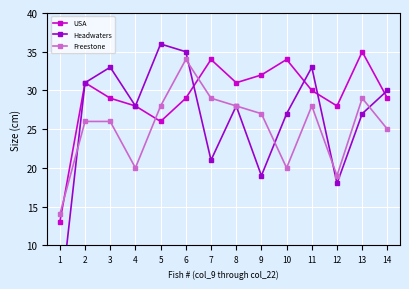

Reading right to left, extract all data points from this chart.

USA: 29	35	28	30	34	32	31	34	29	26	28	29	31	13
Headwaters: 30	27	18	33	27	19	28	21	35	36	28	33	31	2
Freestone: 25	29	19	28	20	27	28	29	34	28	20	26	26	14